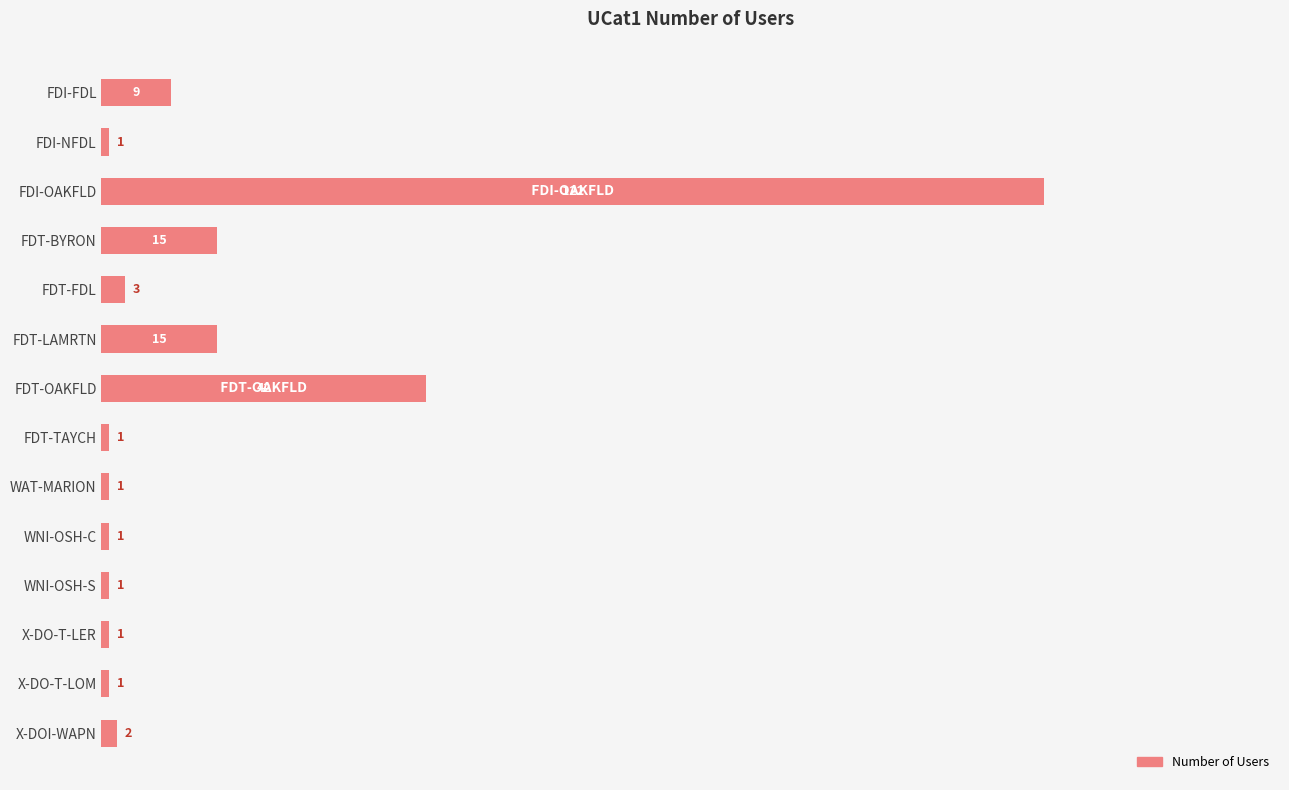

What position from the top is FDT-OAKFLD?

7